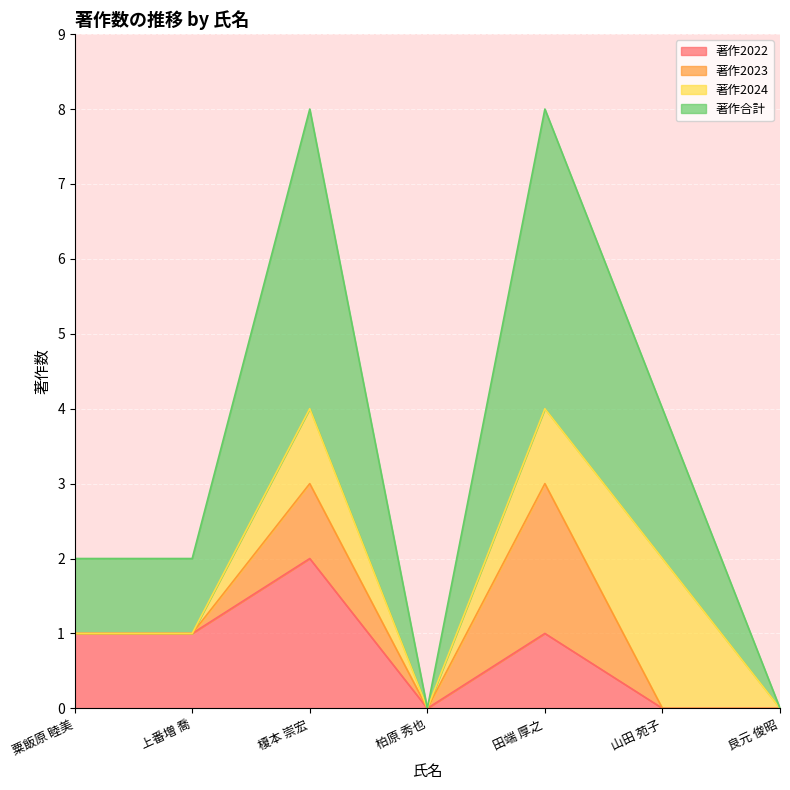

Is it true that 著作2022 equals 0 at 山田 苑子?

True